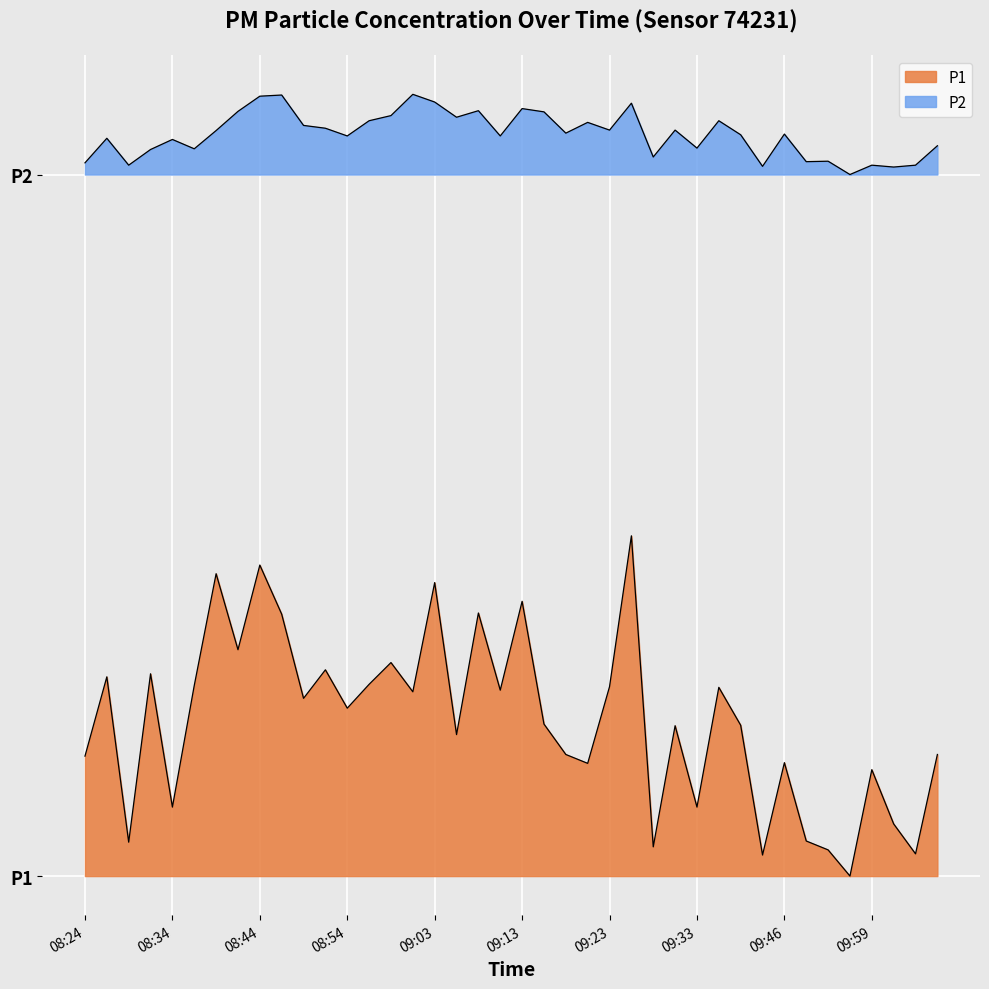

Reading left to right, extract all data points from this chart.

P1: 08:24=5.1	08:27=8.5	08:29=1.5	08:32=8.6	08:34=3.0	08:37=8.1	08:39=12.9	08:41=9.7	08:44=13.3	08:46=11.2	08:49=7.6	08:51=8.8	08:54=7.2	08:56=8.2	08:58=9.1	09:01=7.9	09:03=12.6	09:06=6.1	09:08=11.2	09:11=8.0	09:13=11.8	09:16=6.5	09:18=5.2	09:21=4.8	09:23=8.1	09:25=14.6	09:28=1.2	09:30=6.4	09:33=3.0	09:35=8.1	09:38=6.5	09:40=0.9	09:46=4.9	09:51=1.5	09:54=1.1	09:57=0.0	09:59=4.6	10:02=2.2	10:05=1.0	10:07=5.2
P2: 08:24=30.5	08:27=31.6	08:29=30.4	08:32=31.1	08:34=31.5	08:37=31.1	08:39=31.9	08:41=32.7	08:44=33.4	08:46=33.4	08:49=32.1	08:51=32.0	08:54=31.6	08:56=32.3	08:58=32.5	09:01=33.4	09:03=33.1	09:06=32.5	09:08=32.7	09:11=31.6	09:13=32.8	09:16=32.7	09:18=31.8	09:21=32.2	09:23=31.9	09:25=33.0	09:28=30.8	09:30=31.9	09:33=31.1	09:35=32.3	09:38=31.7	09:40=30.4	09:46=31.7	09:51=30.6	09:54=30.6	09:57=30.0	09:59=30.4	10:02=30.3	10:05=30.4	10:07=31.2